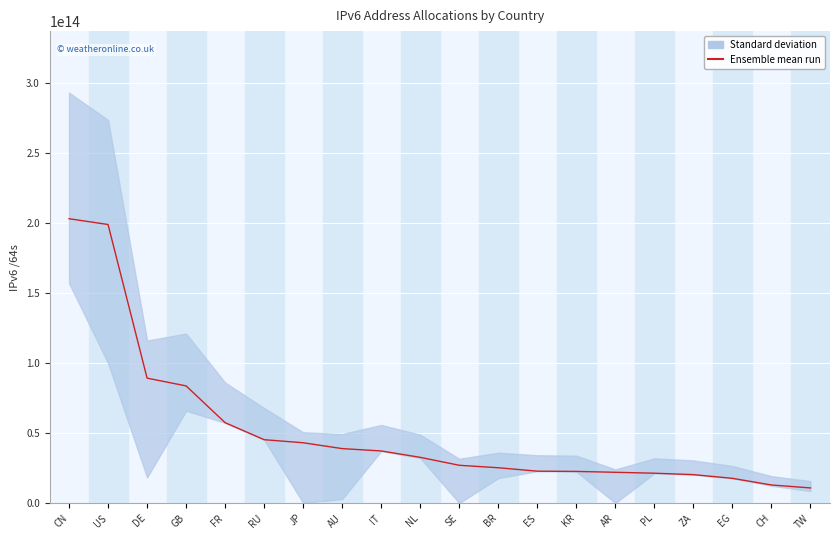

What is the approximate value at CH, to the nearest 100?

12897796423700